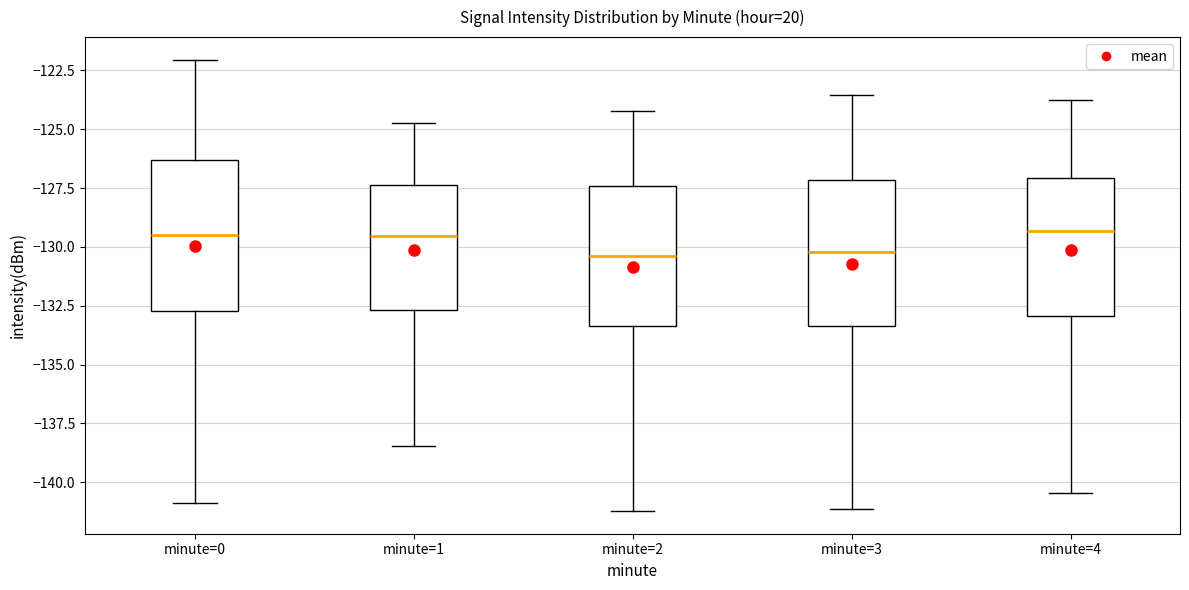

Reading left to right, transcribe this box plot: for each box, give where its median line is, the range the box spans, and where its two whiskers end, as read against the y-axis. The values are not printed on the chart, so give them approximately, as read against the axis.

minute=0: median -129.5, box -132.5 to -126.5, whiskers -141.0 to -122.0
minute=1: median -129.5, box -132.5 to -127.5, whiskers -138.5 to -124.5
minute=2: median -130.5, box -133.5 to -127.5, whiskers -141.0 to -124.0
minute=3: median -130.0, box -133.5 to -127.0, whiskers -141.0 to -123.5
minute=4: median -129.5, box -133.0 to -127.0, whiskers -140.5 to -124.0